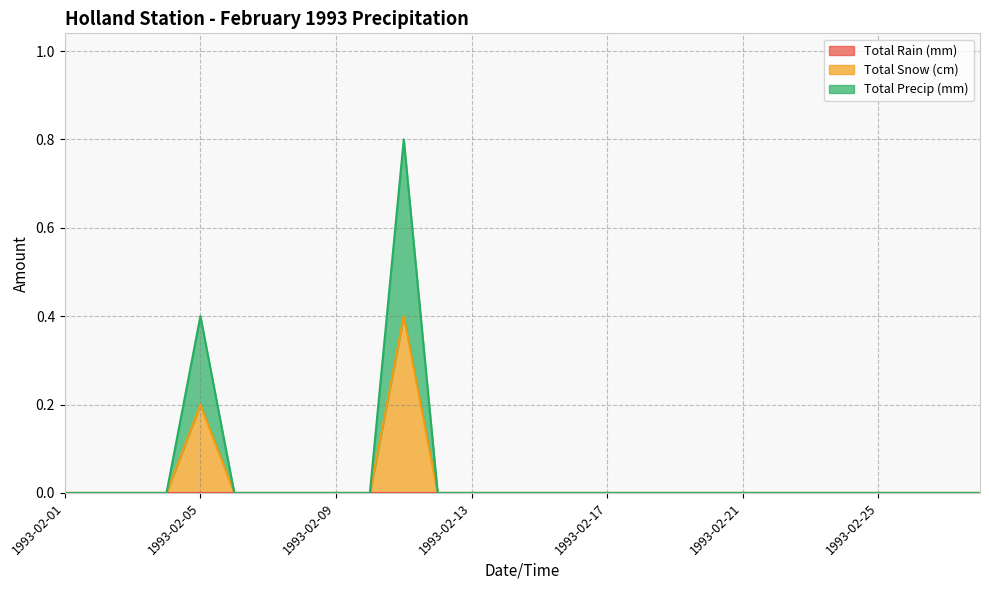

How many Total Snow (cm) values are between 0 and 1?

28